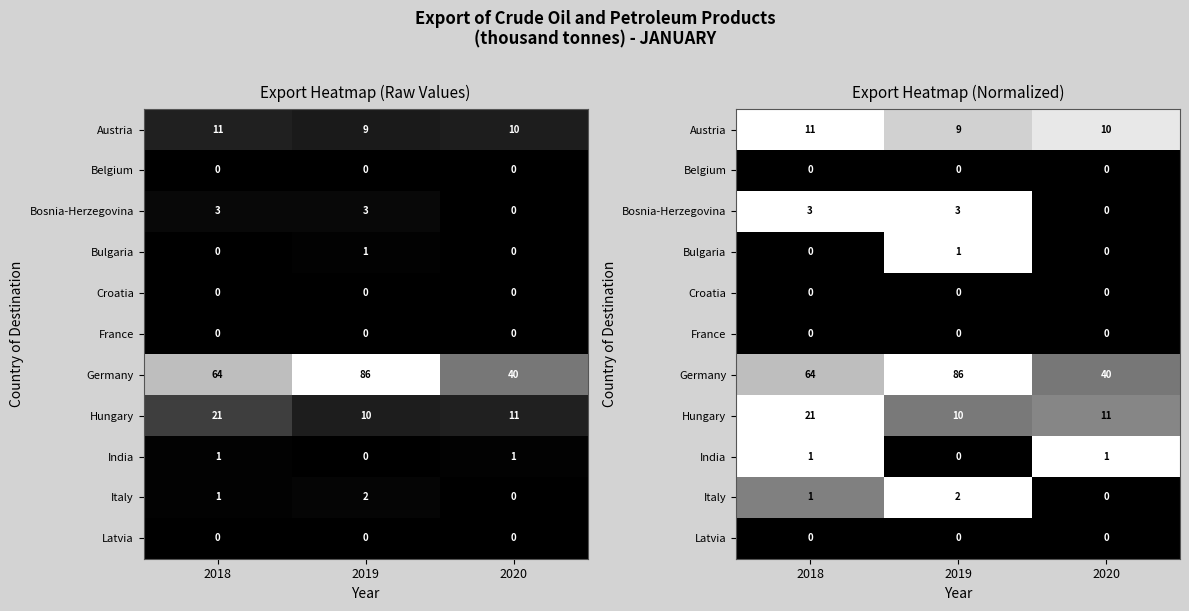

Which category has the lowest value in the Austria series?

2019